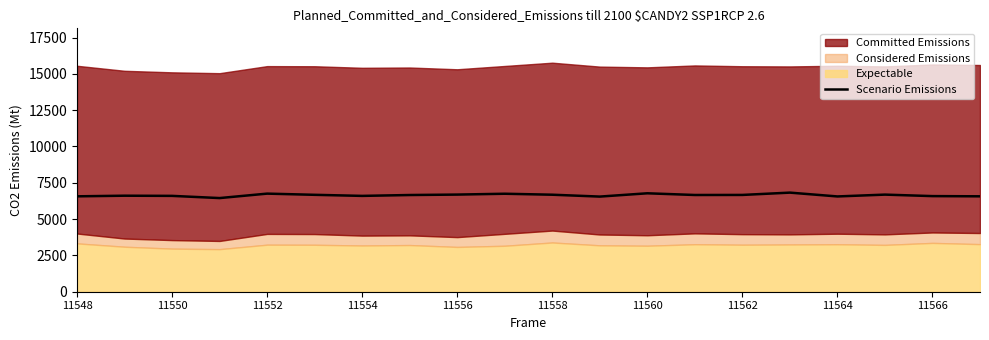

True or false: Scenario Emissions has a value of 6560 at 11564.

True